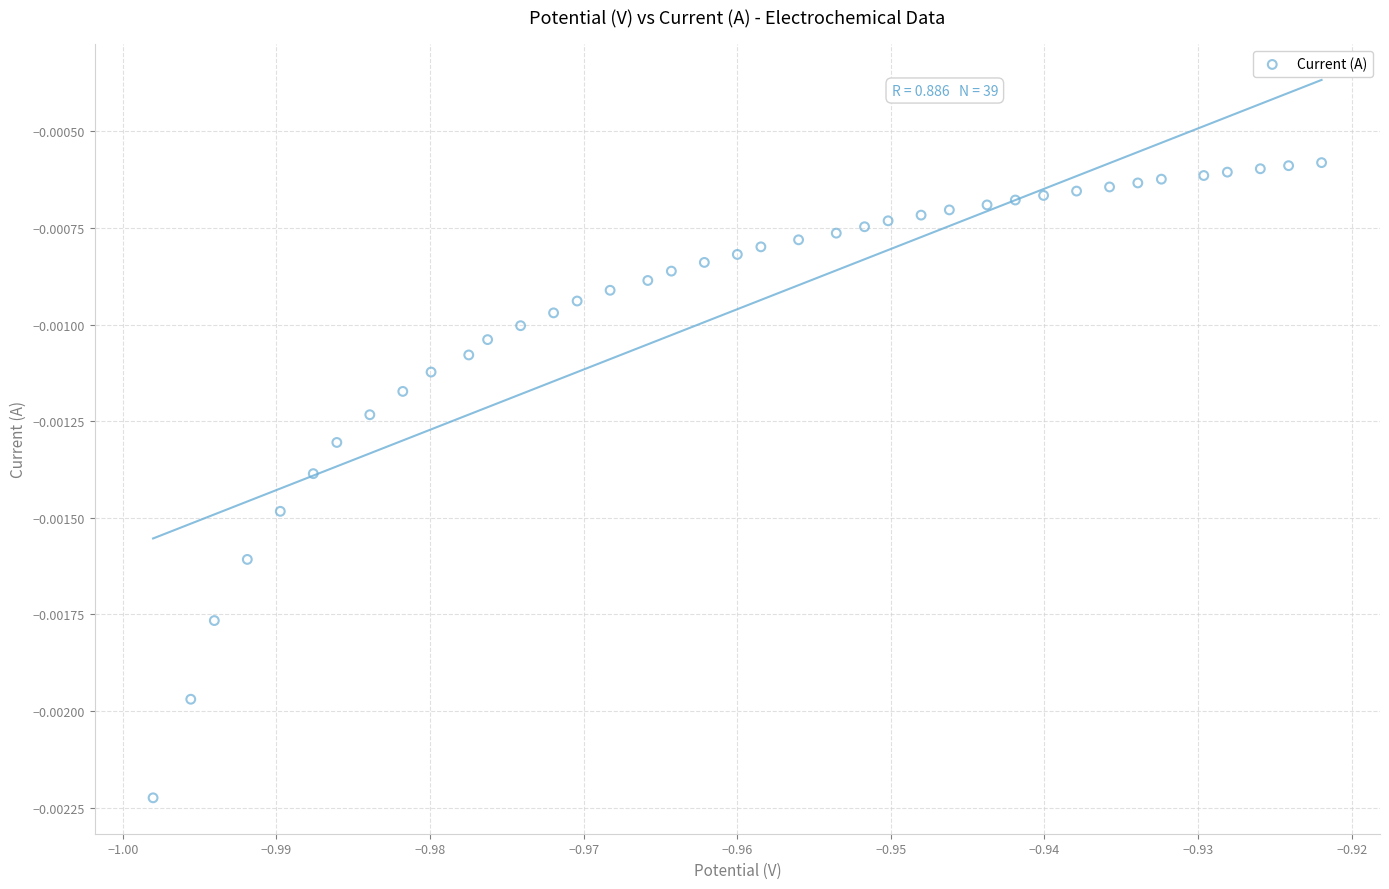

How many data points are displayed?

39